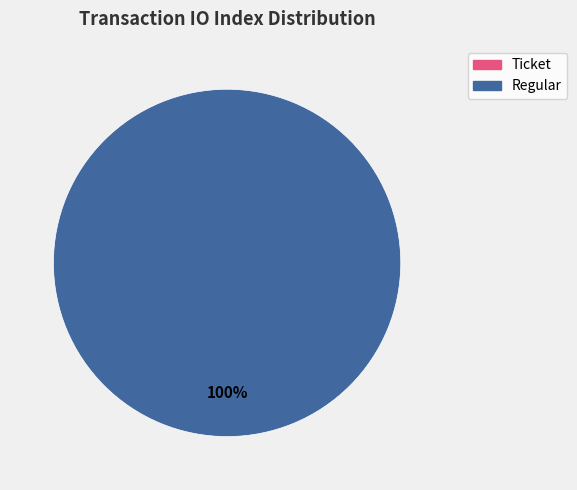

To the nearest percent, what is the difference between the largest and smallest slice percentages?

100%